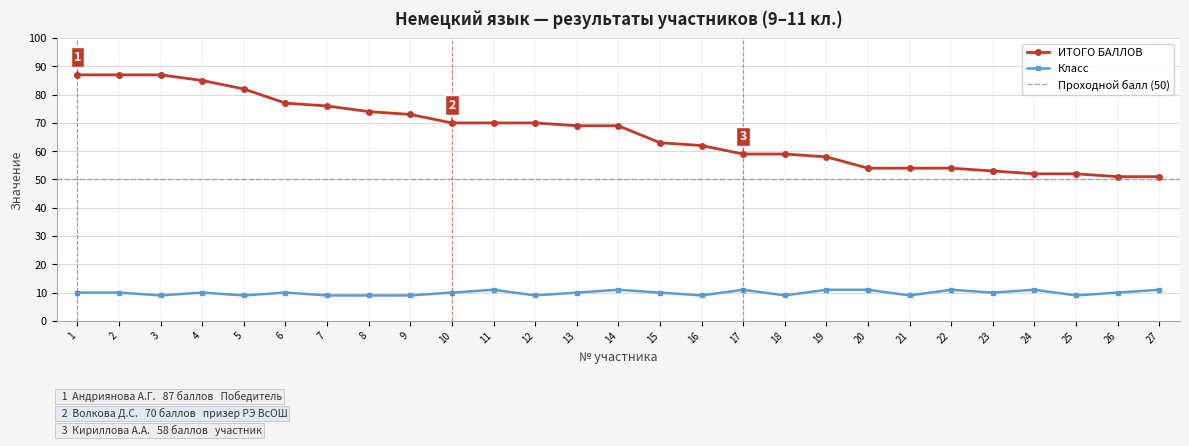

True or false: ИТОГО БАЛЛОВ and Класс intersect in this chart.

False